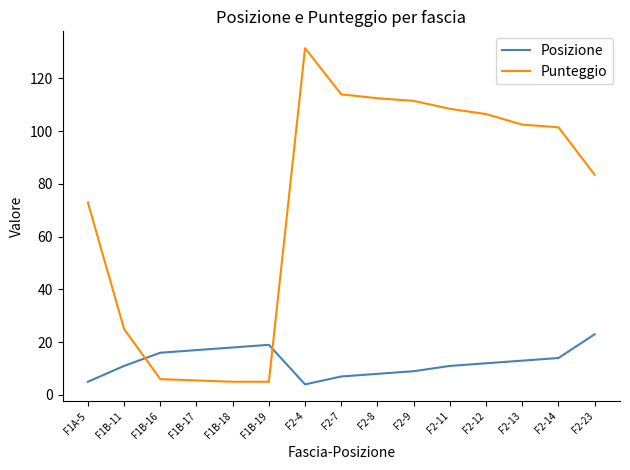

Where does the Punteggio series first go above 101?

F2-4